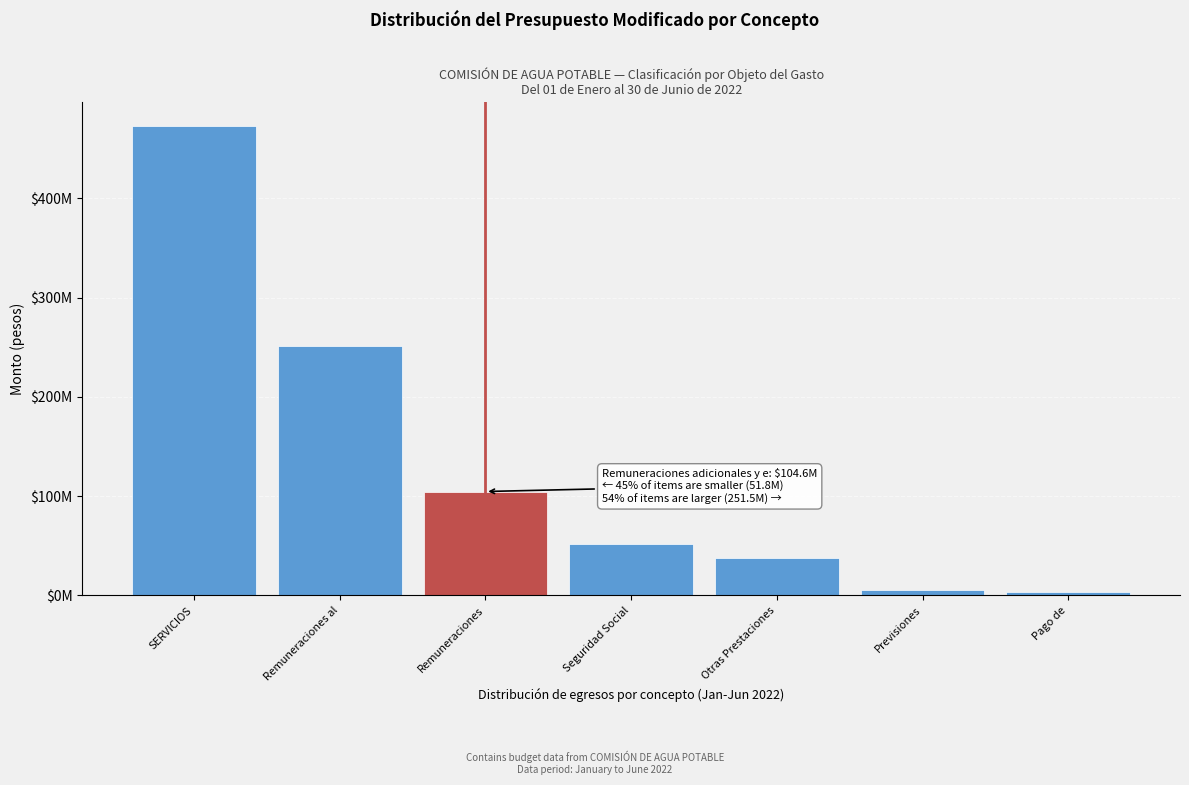

Does the chart contain any negative values?

No